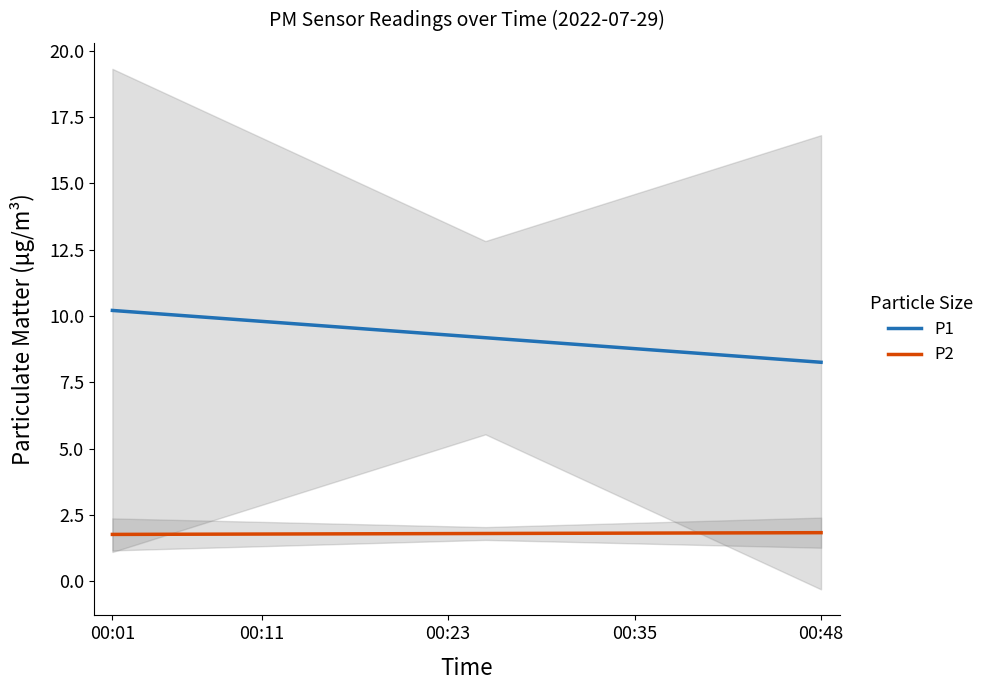

What is the value of the P1 point at the 12th from the left?

9.1